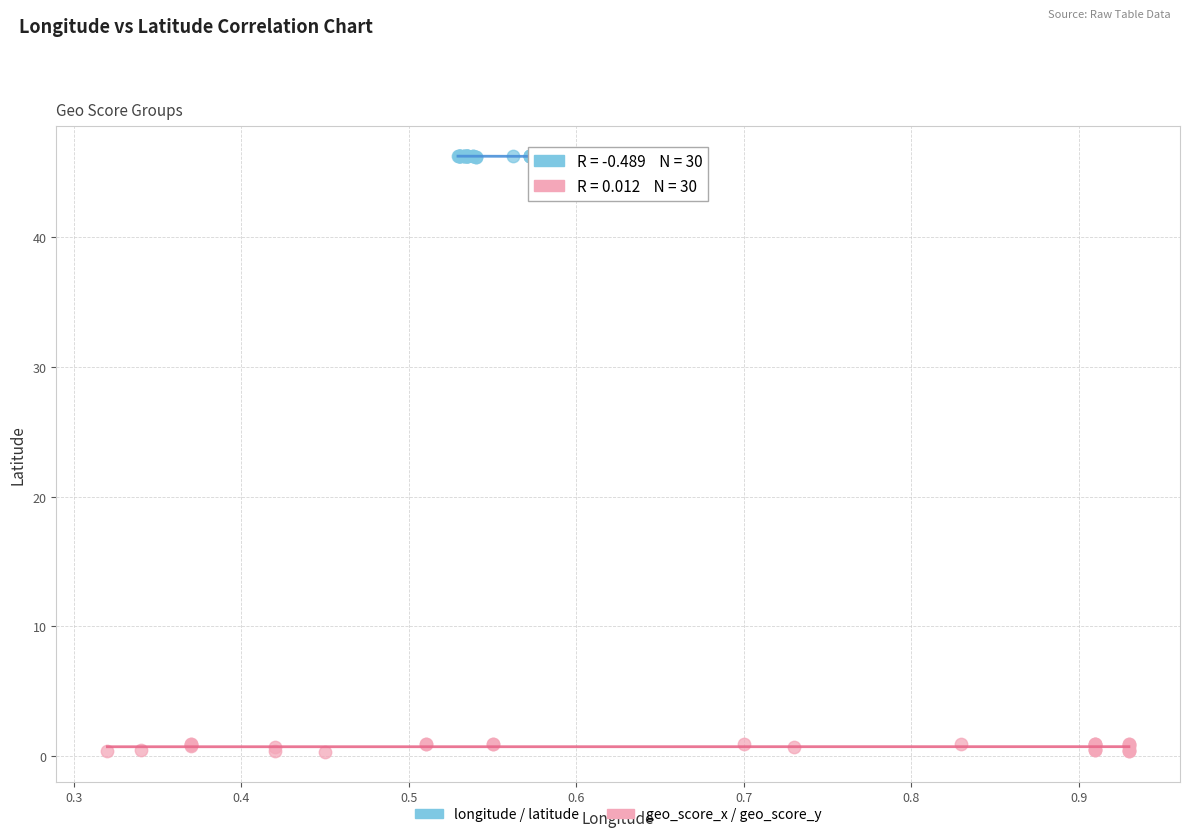

Which series contains the lowest Y value?

geo_score_x / geo_score_y